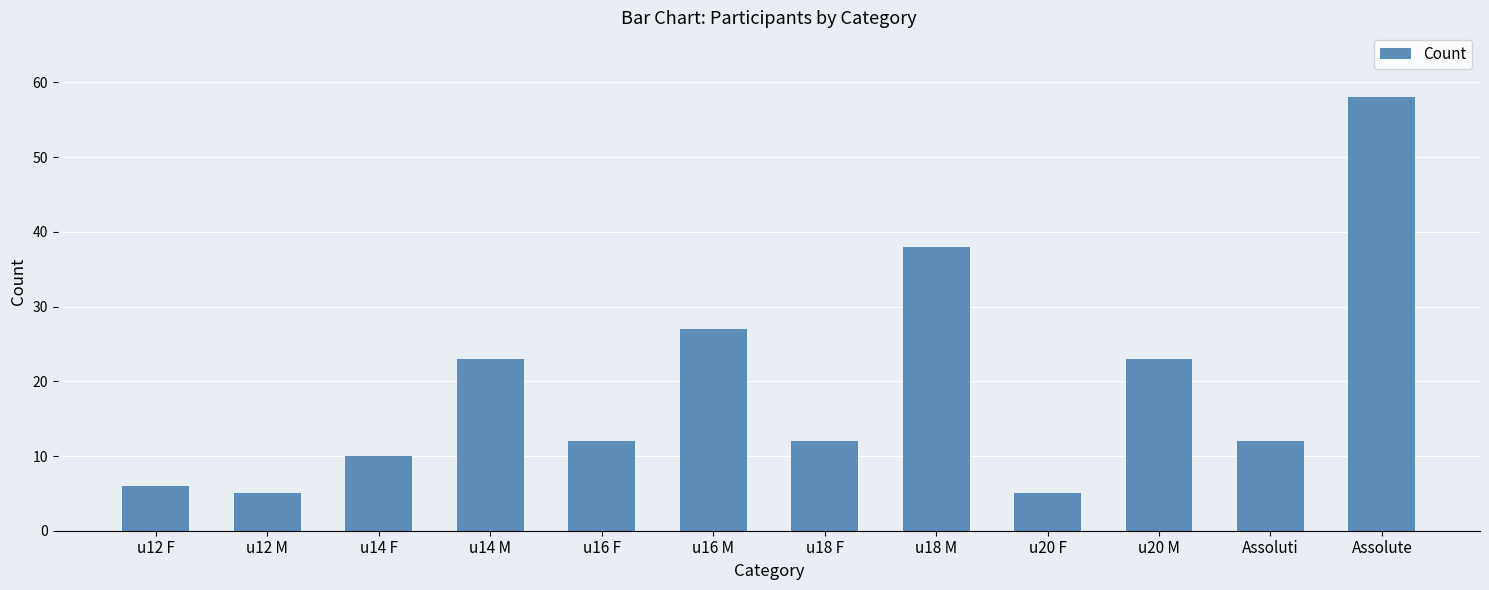

What is the label of the 9th bar from the left?

u20 F